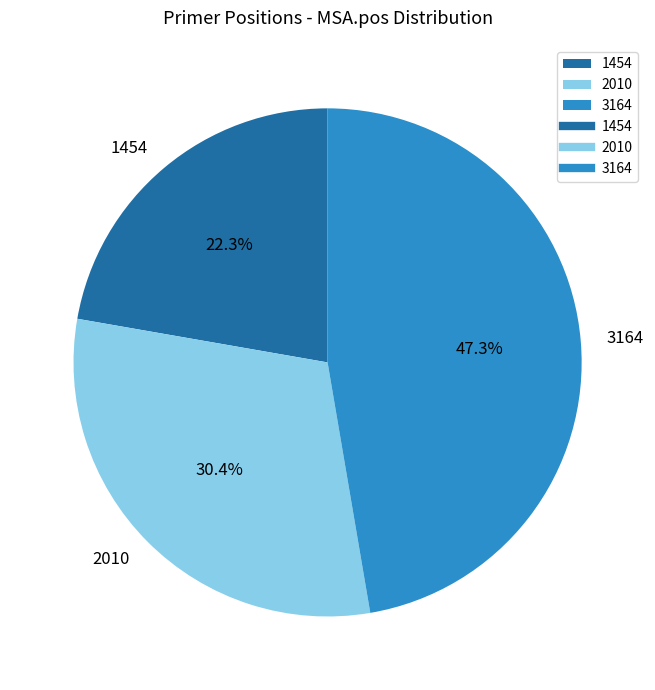

To the nearest percent, what is the difference between the 2010 and 3164 slice percentages?

17%